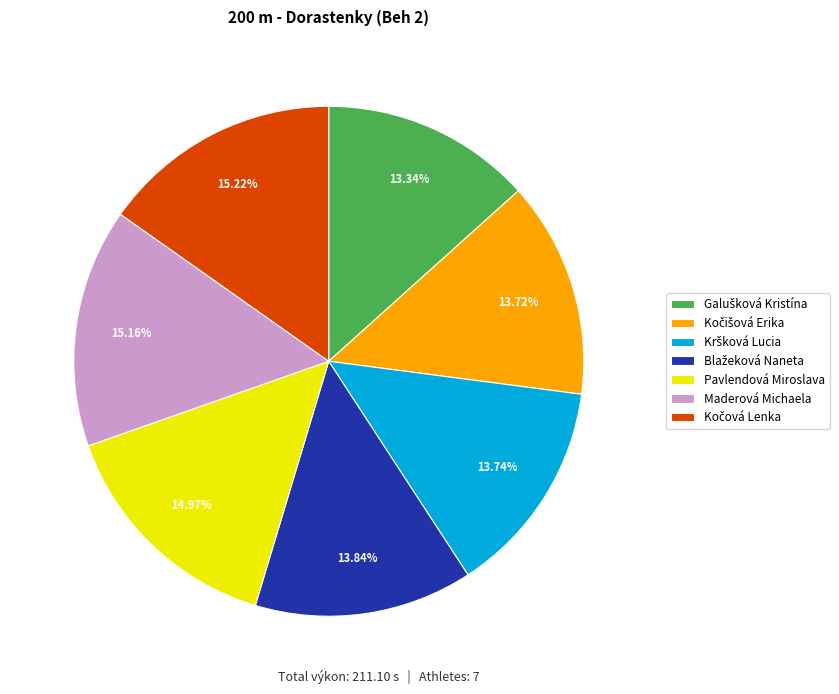

Is there a majority slice in this chart?

No